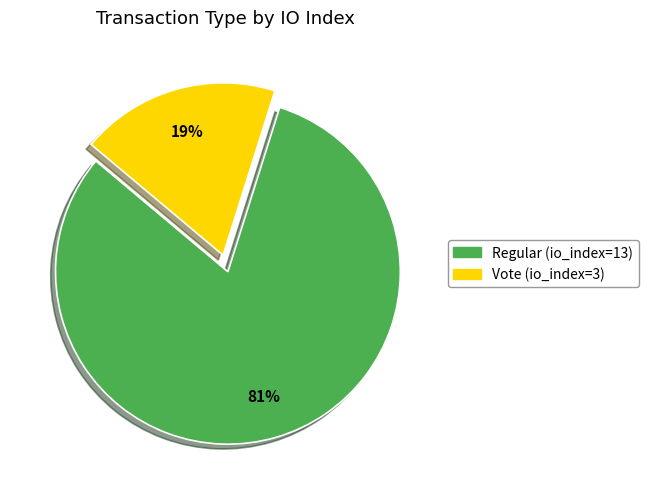

Which slice is the smallest?

Vote (io_index=3)